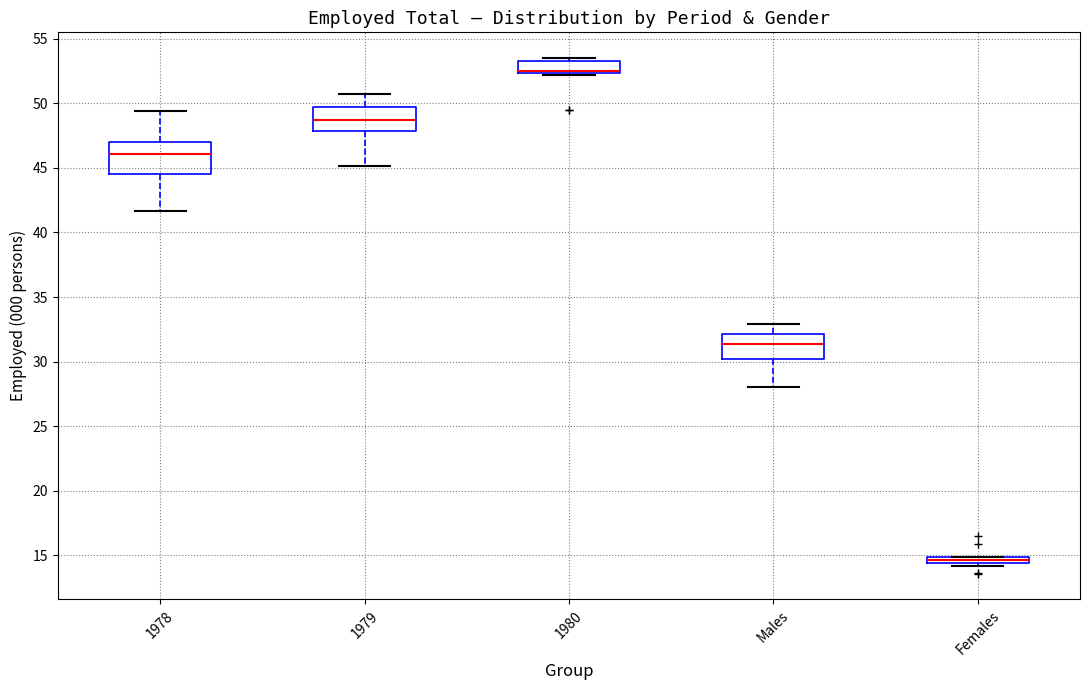

Where does the median line of the box for 1978 sit on the y-axis? The values are not printed on the chart, so give them approximately, as read against the axis.

46.0